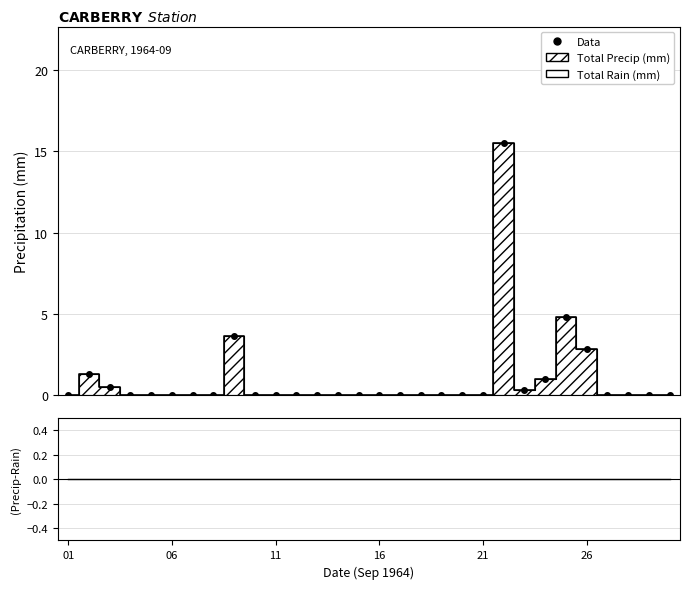

Rank the series at 24 from lowest to highest value.

(Precip-Rain), Total Rain (mm), Data